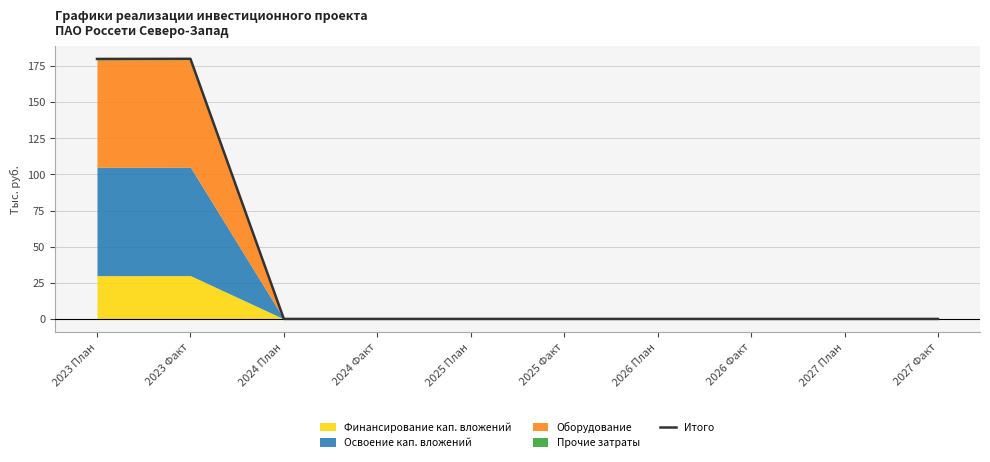

At which category does the chart reach its peak across all series?

2023 Факт